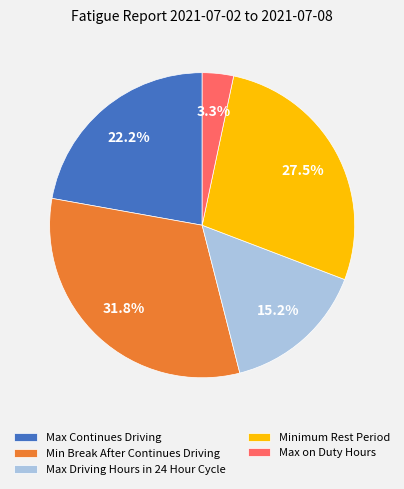

The Min Break After Continues Driving slice represents 32% of the pie. True or false?

True